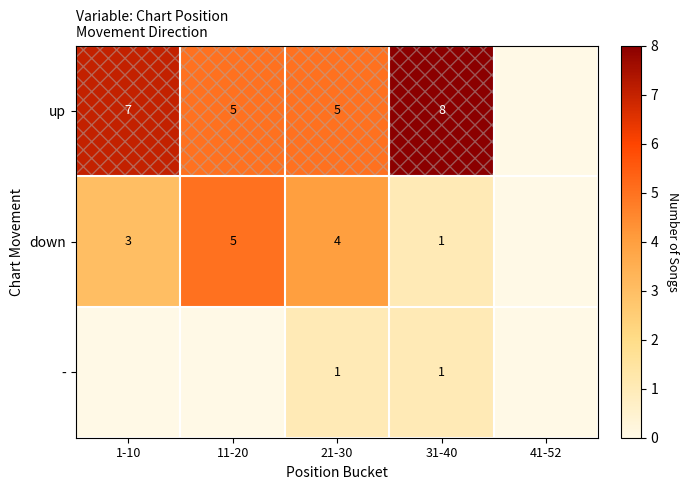

The down series shows 3 at 21-30. True or false?

False